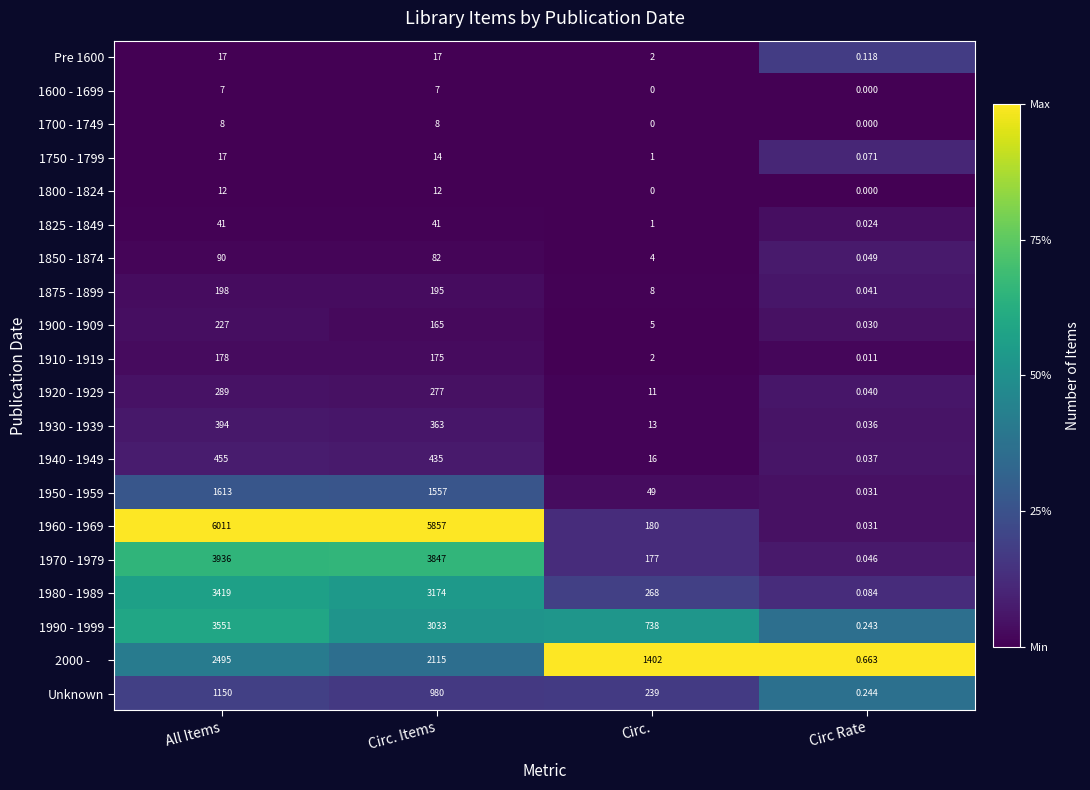

At which category is the sum across all series the highest?

All Items